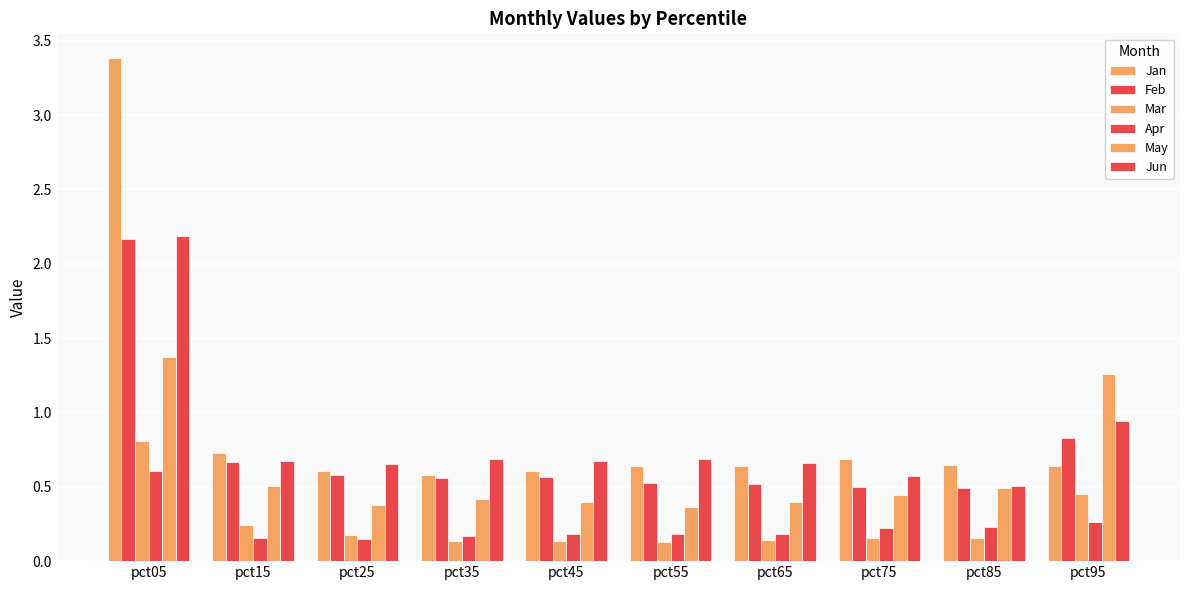

Which series has the widest spread of values?

Jan